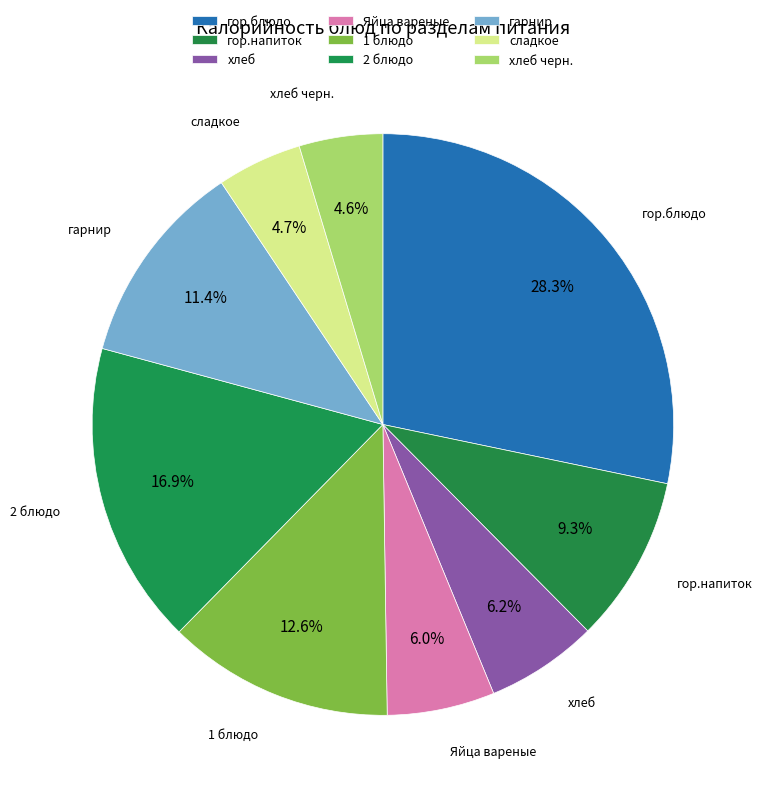

What percentage is NOT represented by 2 блюдо?

83.1%